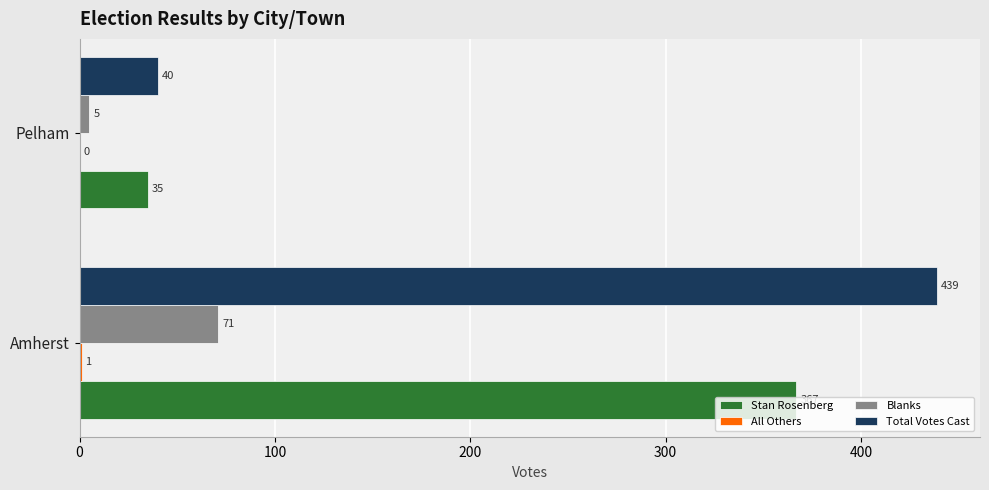

Which series has the largest total across all categories?

Total Votes Cast